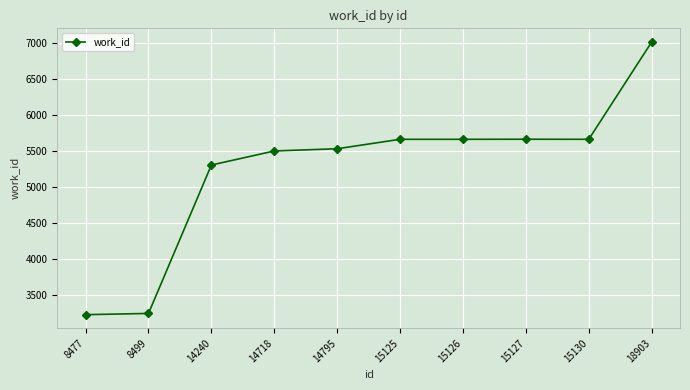

What is the difference between the maximum and second lowest values?

3768